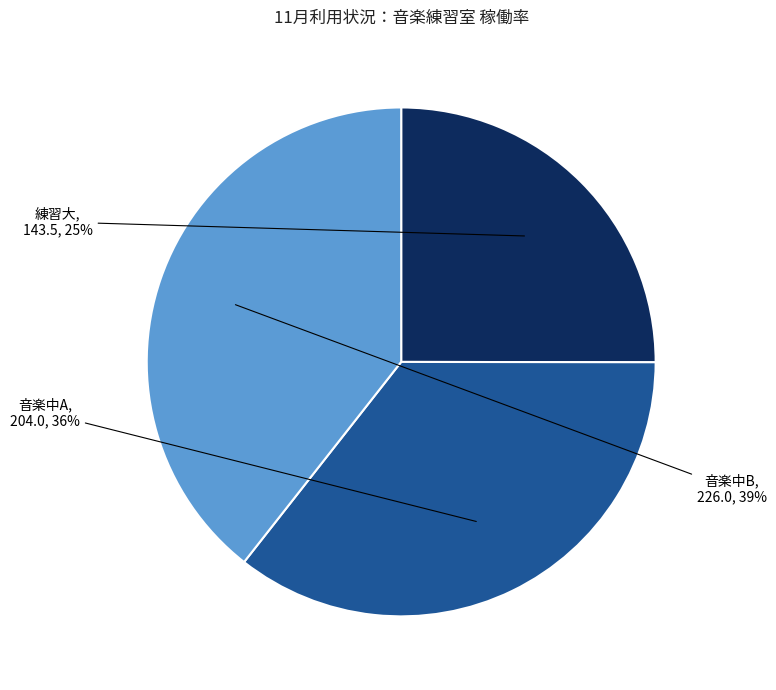

Does any single category account for the majority?

No